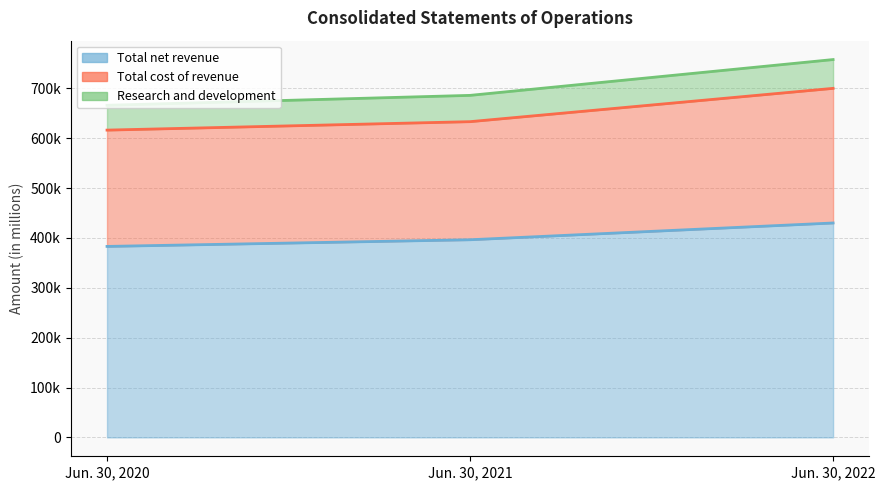

At how many categories does at least one series exceed 422228?

1